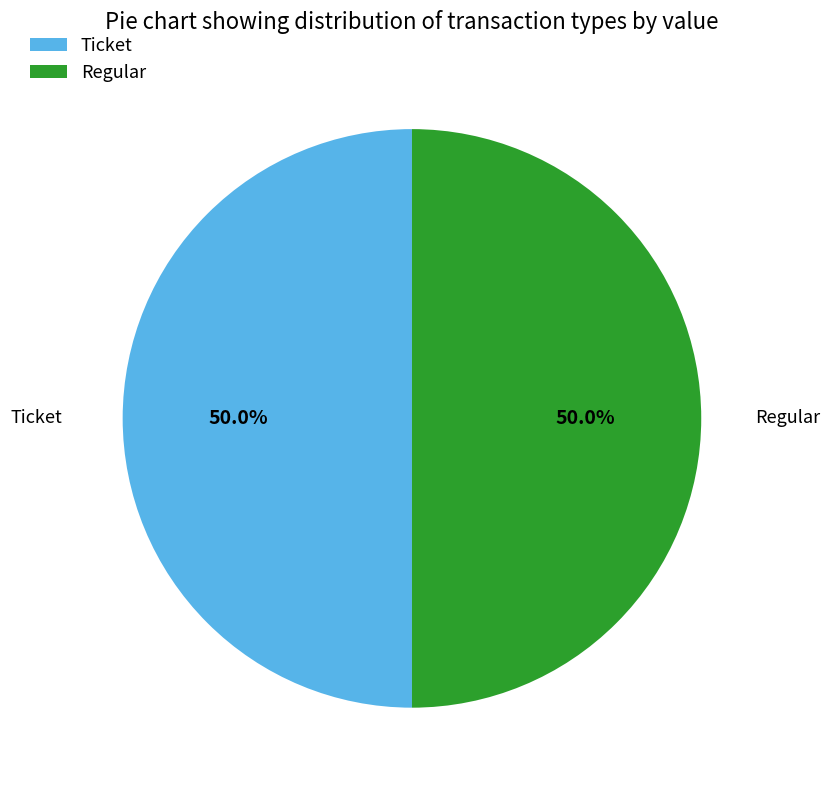

What is the ratio of the value at Ticket to the value at Regular?

1.0